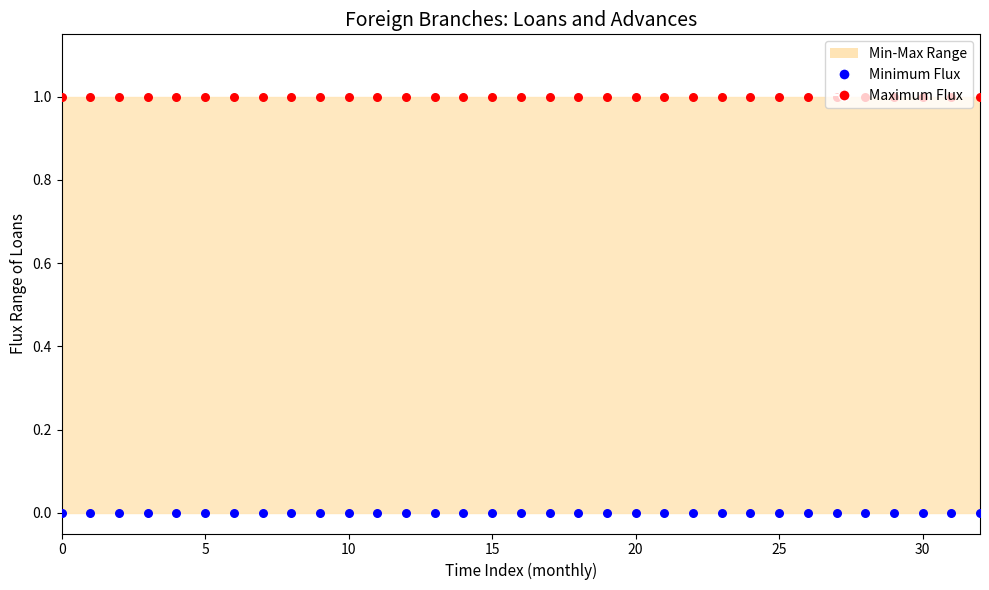

Which series has the widest spread of Y values?

Minimum Flux